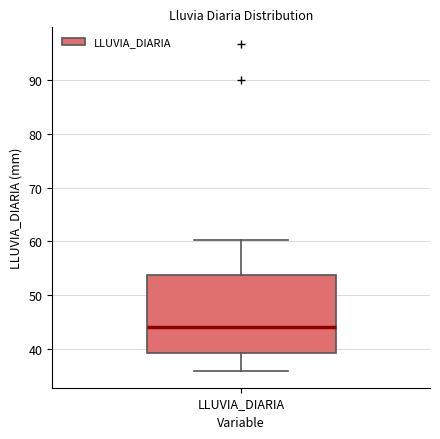

Read this box plot against the y-axis: the position of the median line, the range covered by the box, and the ends of both whiskers. The values are not printed on the chart, so give them approximately, as read against the axis.

median 44, box 39 to 54, whiskers 36 to 60